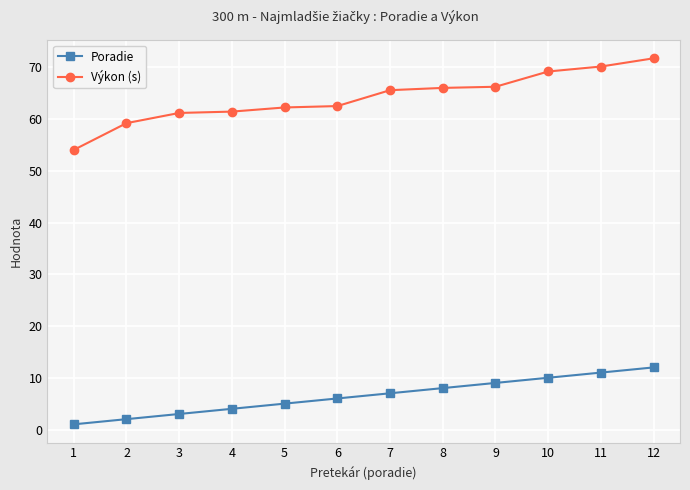

At which category is the sum across all series the highest?

12